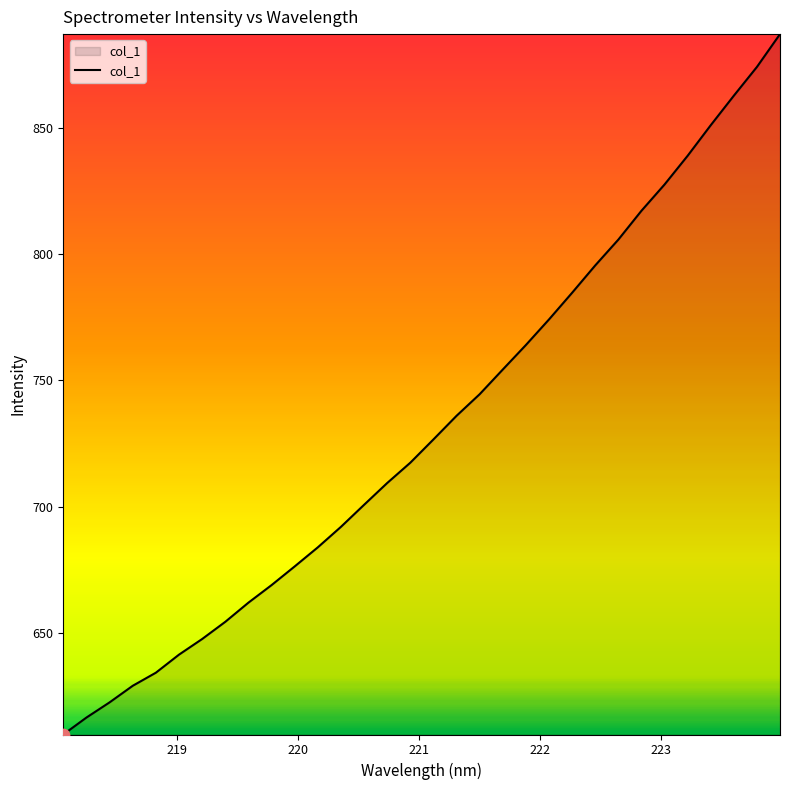

What is the difference between the maximum and minimum values?

277.2